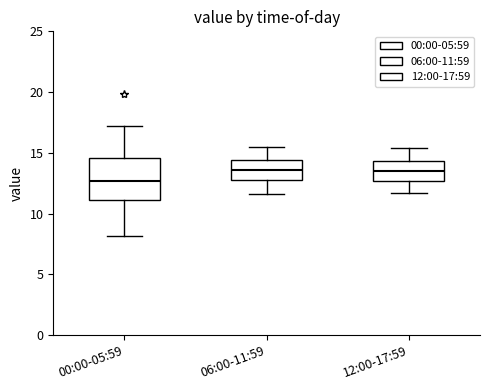

Reading left to right, read every box against the y-axis: the position of its median line, the range the box covers, and the ends of its whiskers. The values are not printed on the chart, so give them approximately, as read against the axis.

00:00-05:59: median 12.5, box 11.0 to 14.5, whiskers 8.0 to 17.5
06:00-11:59: median 13.5, box 13.0 to 14.5, whiskers 11.5 to 15.5
12:00-17:59: median 13.5, box 12.5 to 14.5, whiskers 11.5 to 15.5